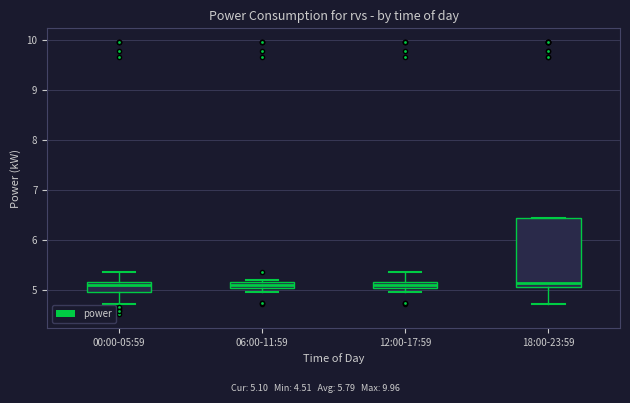

Where does the upper whisker of the box for 12:00-17:59 end on the y-axis? The values are not printed on the chart, so give them approximately, as read against the axis.

5.4